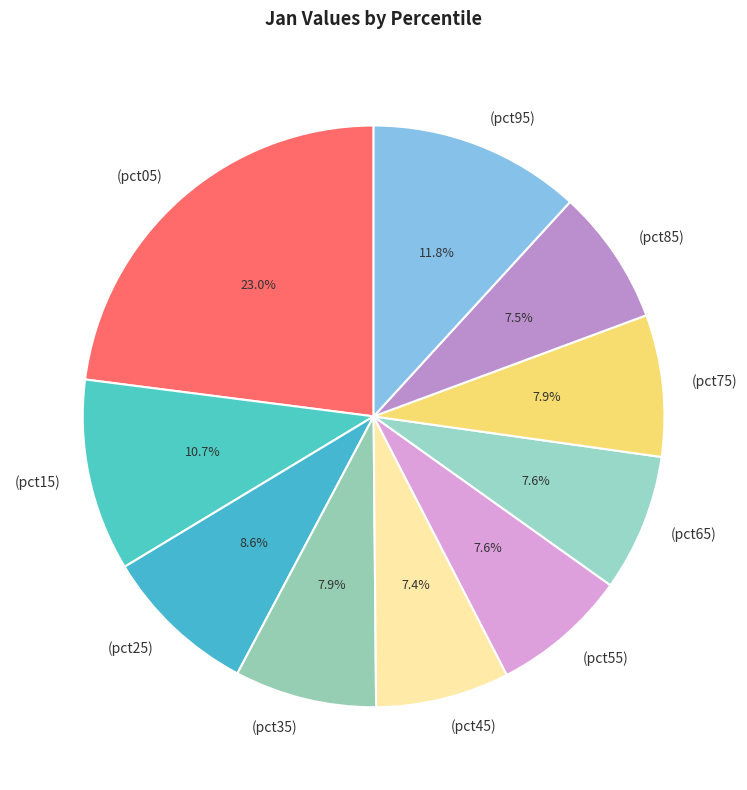

Does (pct85) represent more than half of the total?

No